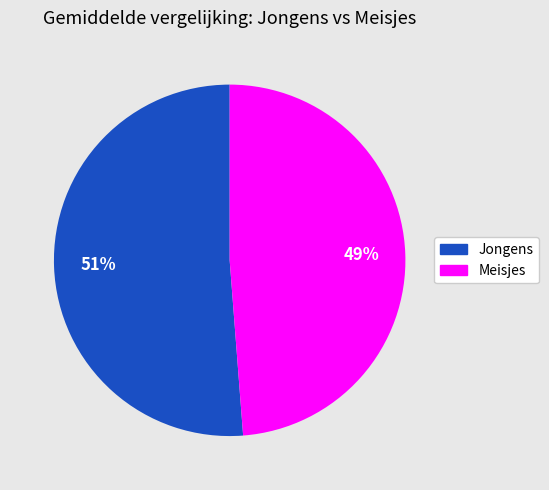

To the nearest percent, what is the difference between the largest and smallest slice percentages?

2%